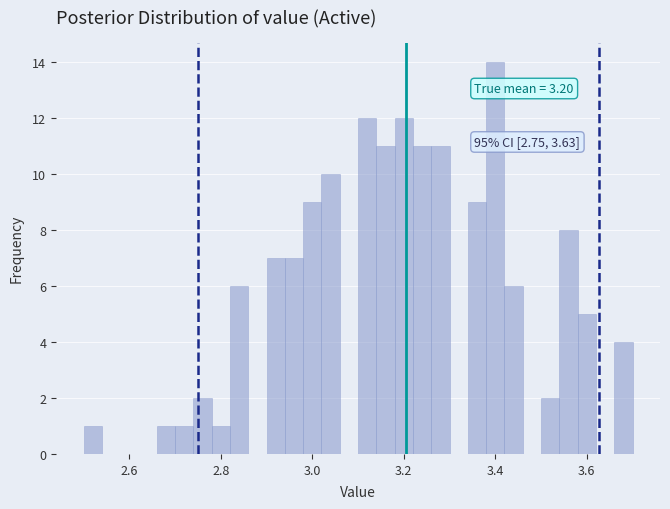

Around what value on the x-axis is the tallest bar? Give the approximate position of its centre, as read against the axis.

3.40